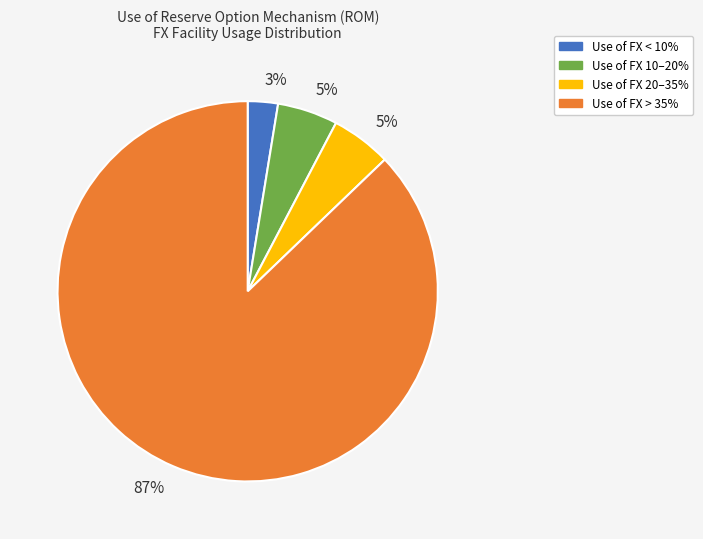

To the nearest percent, what is the average slice percentage?

25%